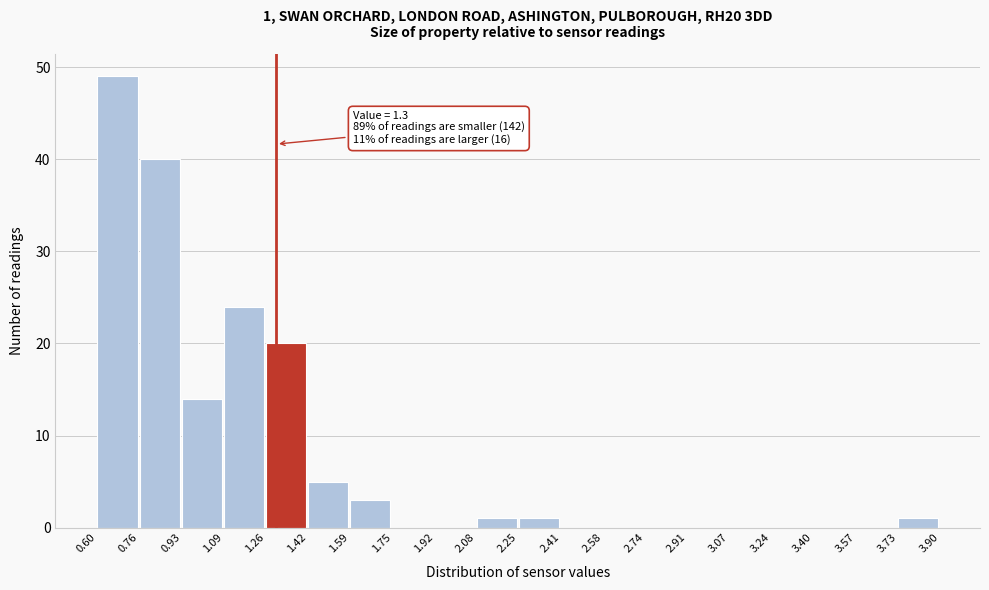

Which range on the x-axis has the tallest bar?

0.60 to 0.76